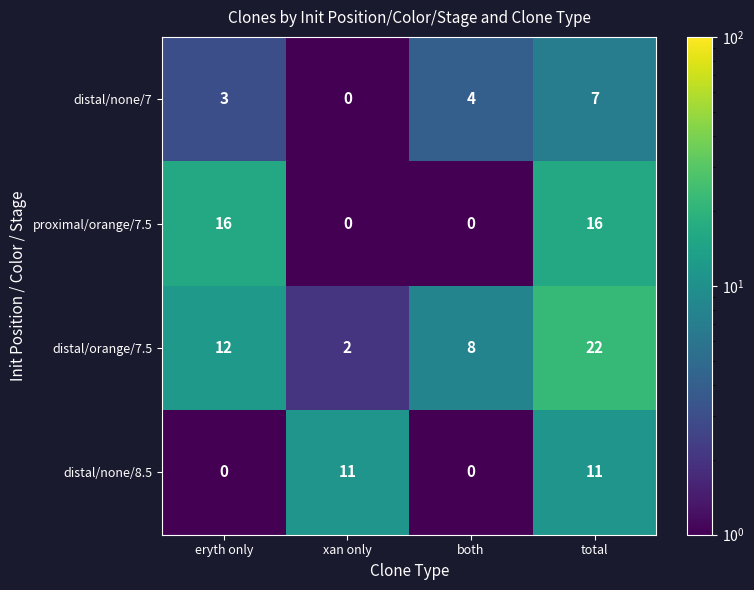

Reading right to left, extract all data points from this chart.

distal/none/7: 7	4	0	3
proximal/orange/7.5: 16	0	0	16
distal/orange/7.5: 22	8	2	12
distal/none/8.5: 11	0	11	0